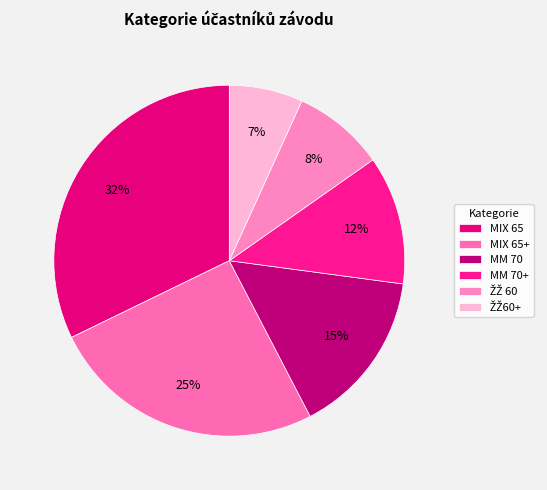

To the nearest percent, what is the difference between the largest and smallest slice percentages?

25%